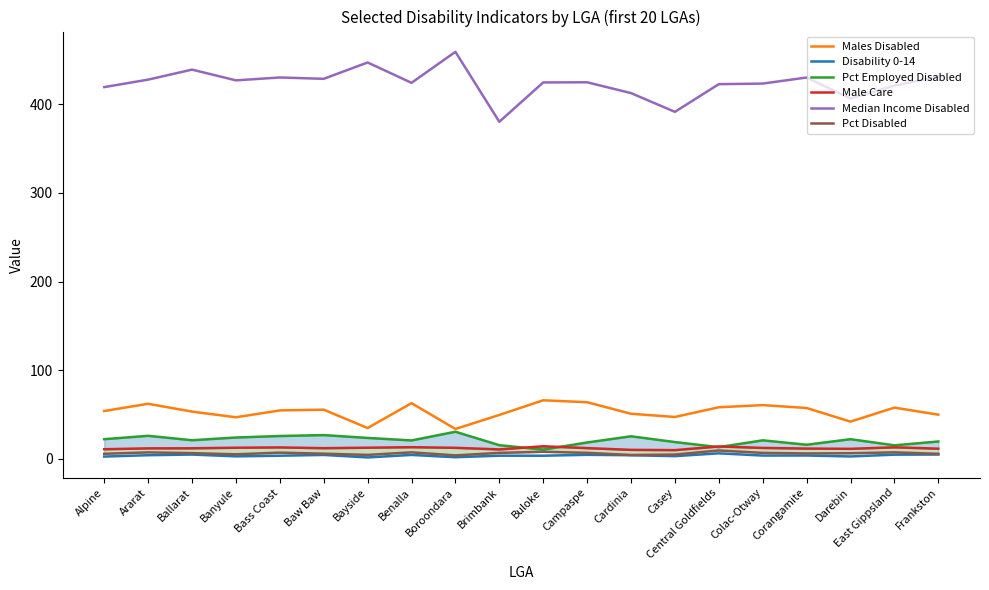

Does the chart display data point markers on the line(s)?

No